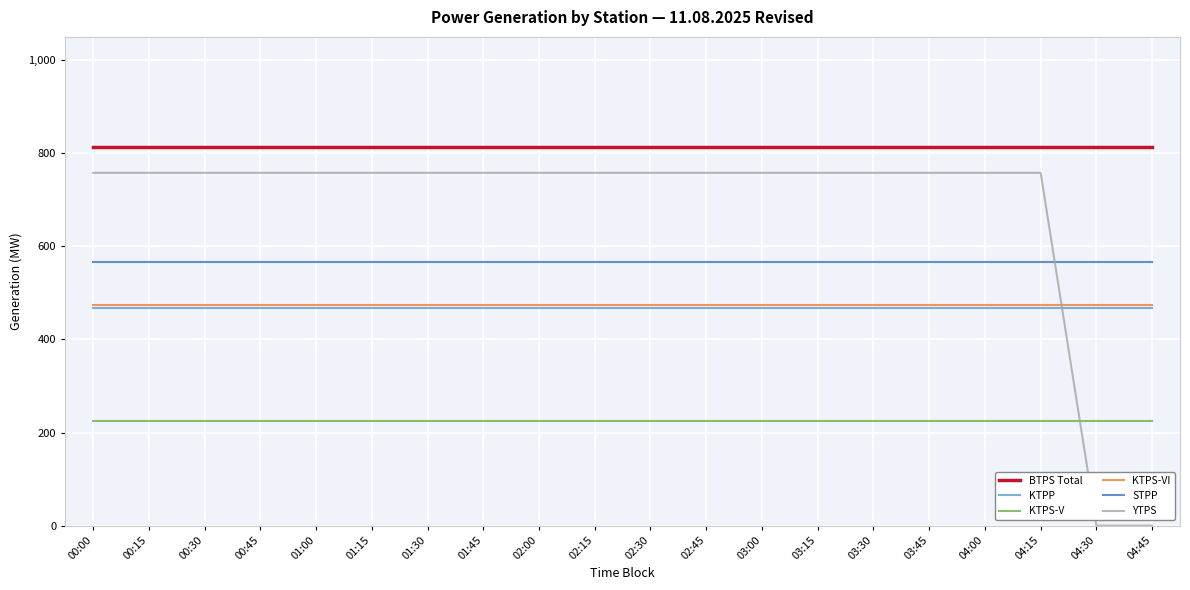

What is the difference between the highest and lowest values at 03:15?

588.9